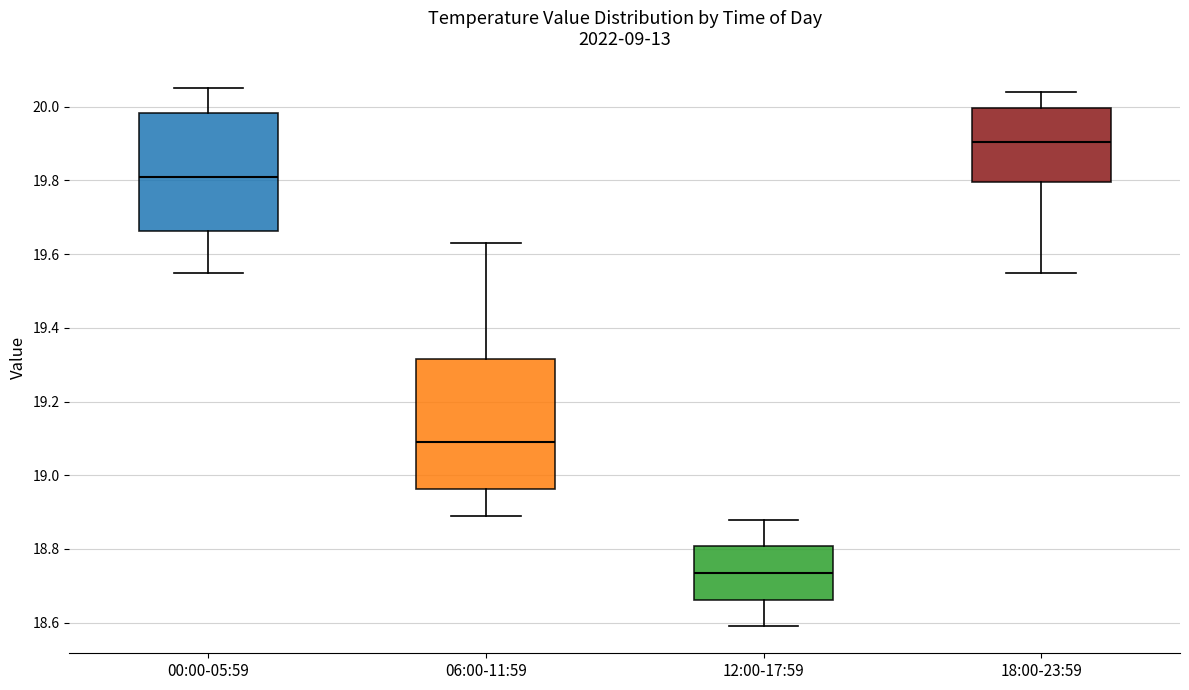

Reading left to right, read every box against the y-axis: the position of its median line, the range the box covers, and the ends of its whiskers. The values are not printed on the chart, so give them approximately, as read against the axis.

00:00-05:59: median 19.82, box 19.66 to 19.98, whiskers 19.56 to 20.06
06:00-11:59: median 19.10, box 18.96 to 19.32, whiskers 18.90 to 19.64
12:00-17:59: median 18.74, box 18.66 to 18.80, whiskers 18.60 to 18.88
18:00-23:59: median 19.90, box 19.80 to 20.00, whiskers 19.56 to 20.04